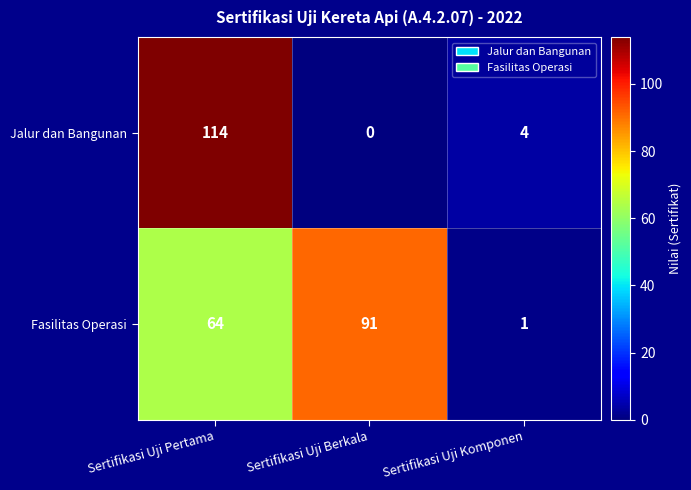

At which label is Jalur dan Bangunan closest to 57?

Sertifikasi Uji Komponen